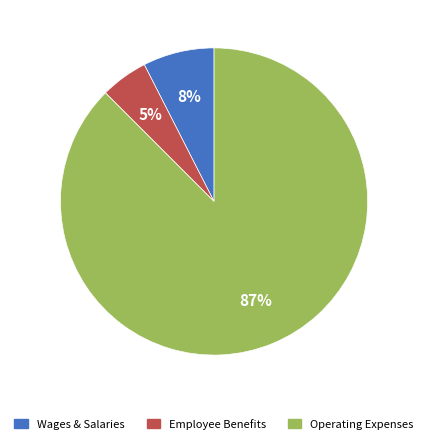

Is there any slice that represents more than half of the pie?

Yes